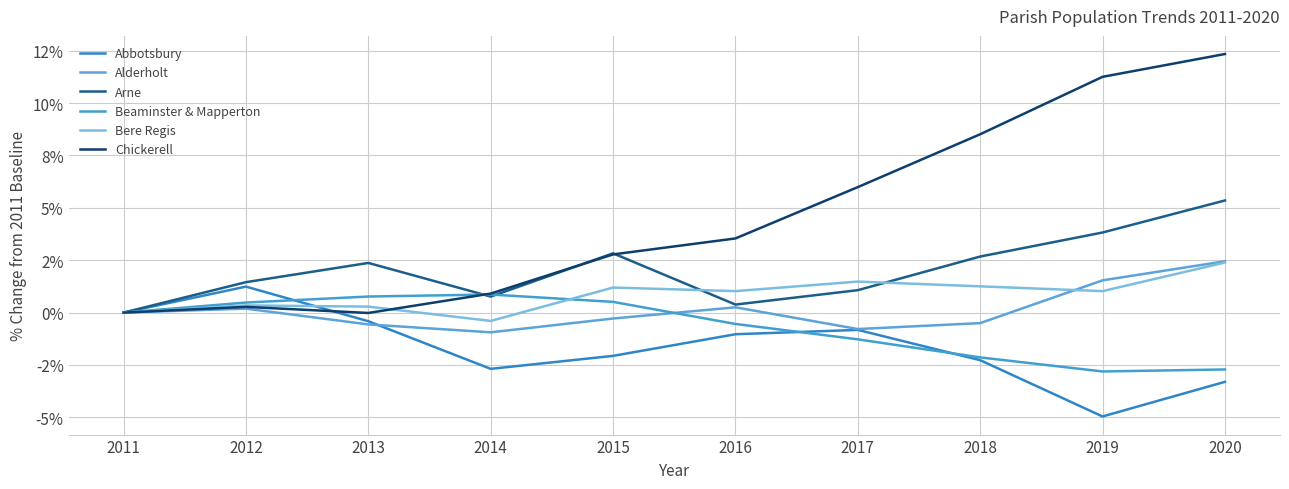

Where does the Chickerell series first go above 3?

2016